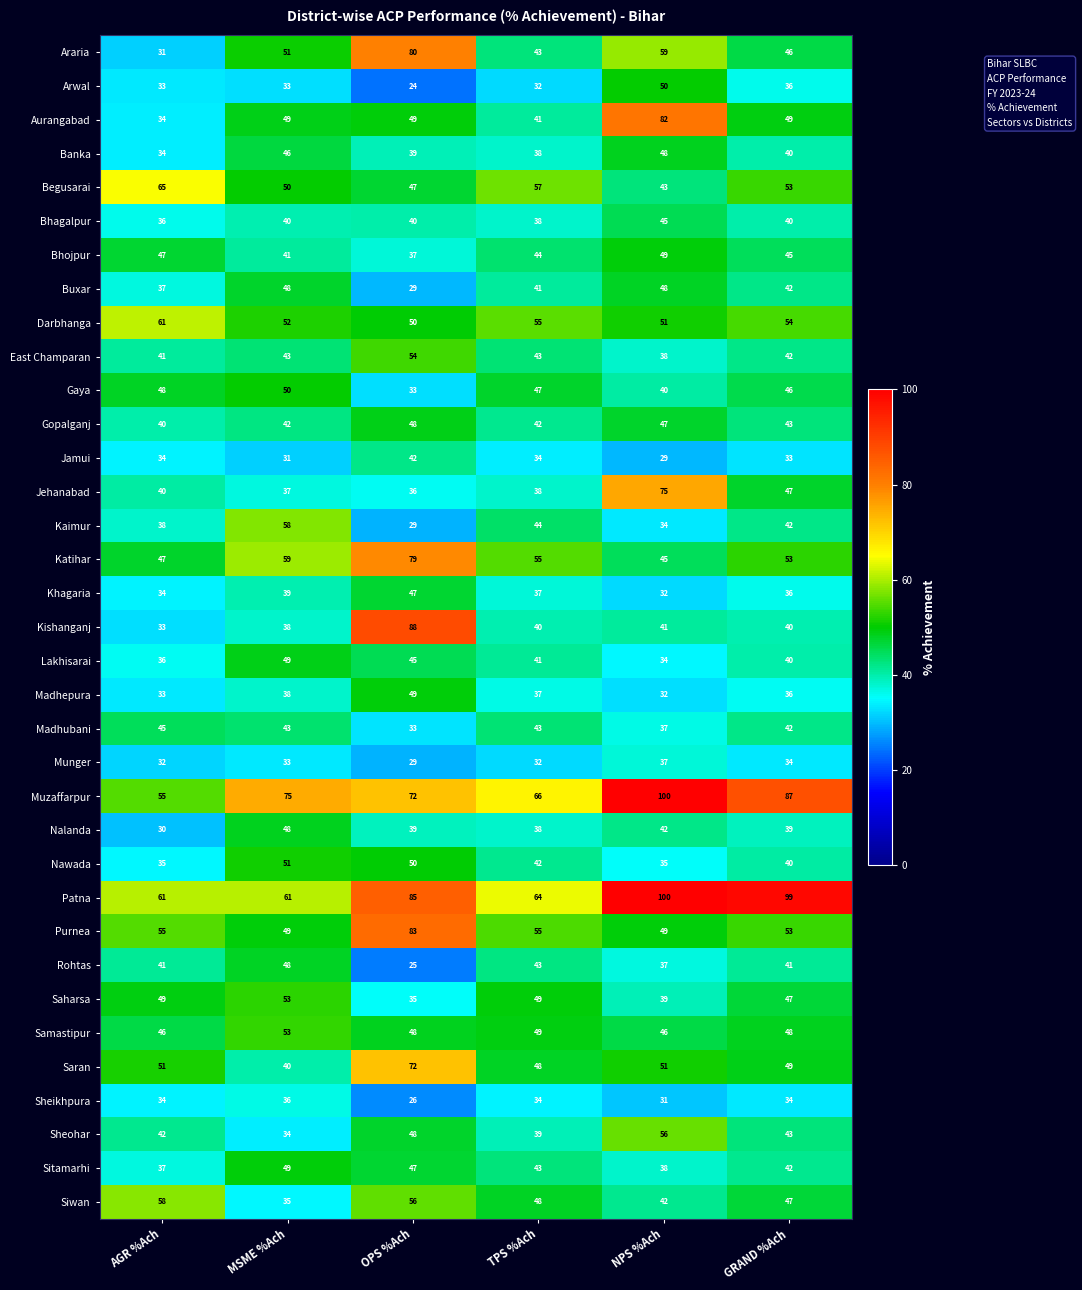

What is the sum of the Saran values at GRAND %Ach and AGR %Ach?

100